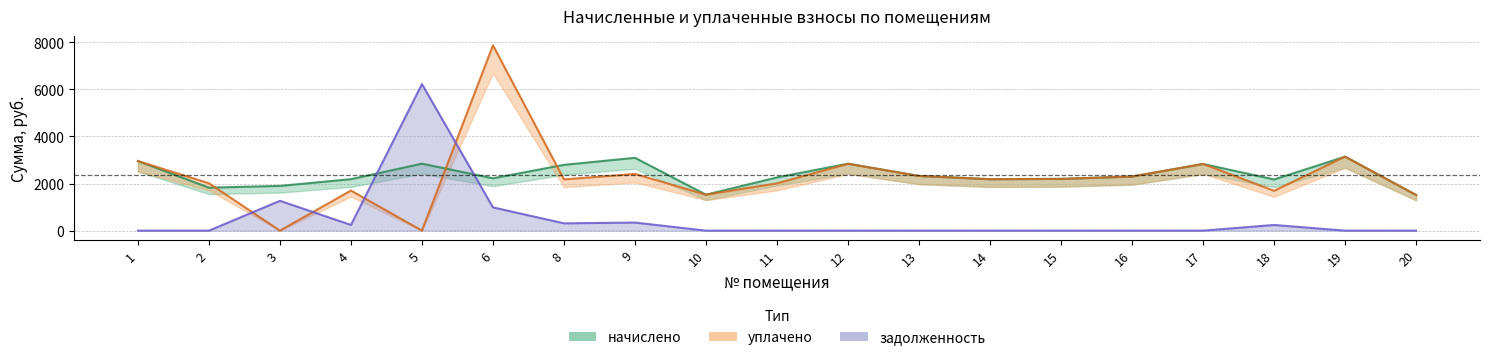

Is the value of задолженность at 2 greater than the value of начислено at 9?

No